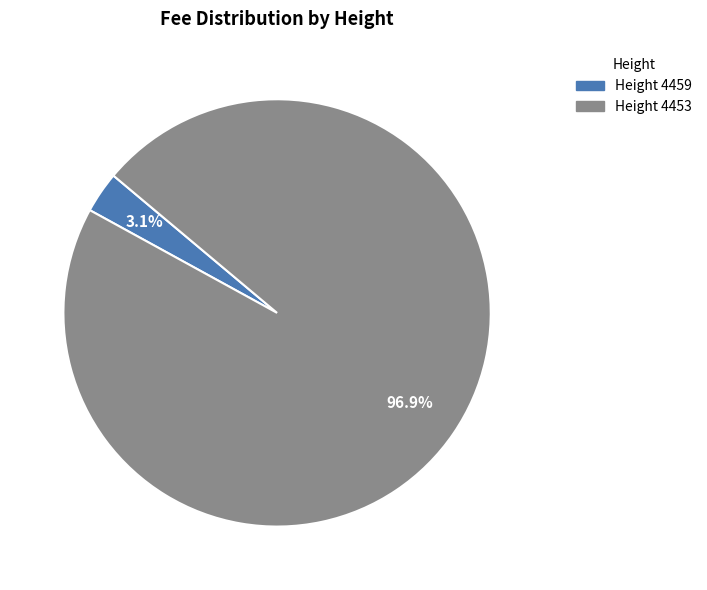

How many slices are in this pie chart?

2